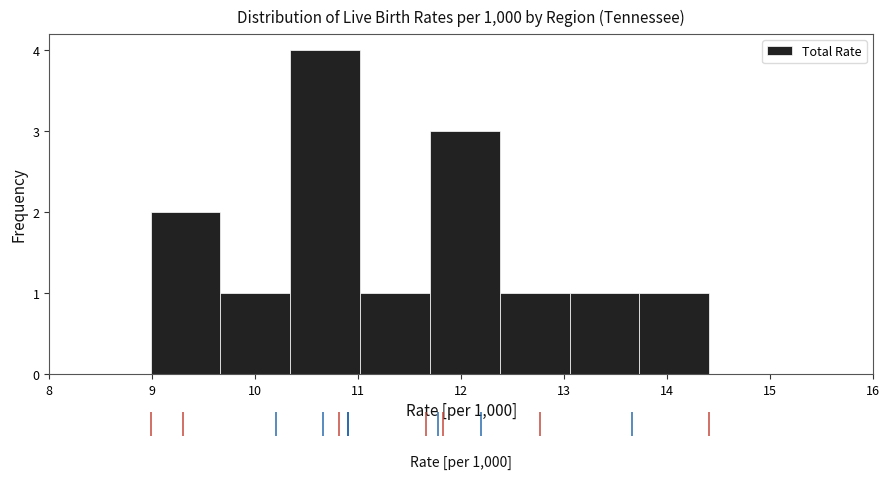

Reading left to right, list every bar in this chart as the range it spans on the x-axis followed by its height. Neither the bar edges nor the heights are printed on the chart, so give them approximately, as read against the axes.

9.0 to 9.7: 2
9.7 to 10.3: 1
10.3 to 11.0: 4
11.0 to 11.7: 1
11.7 to 12.4: 3
12.4 to 13.1: 1
13.1 to 13.7: 1
13.7 to 14.4: 1